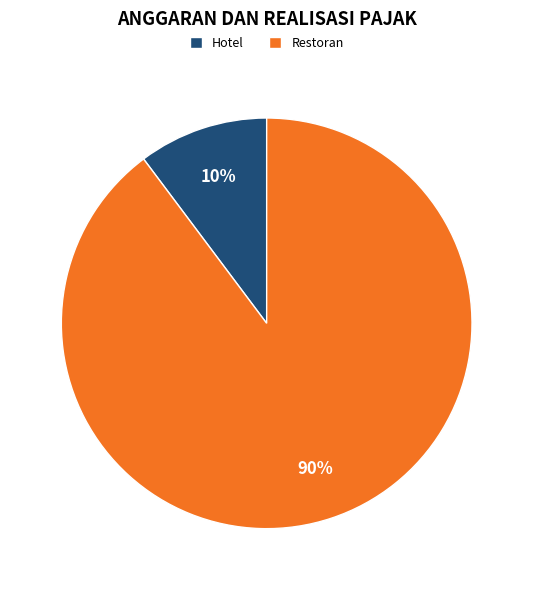

Is Restoran the majority of the pie?

Yes